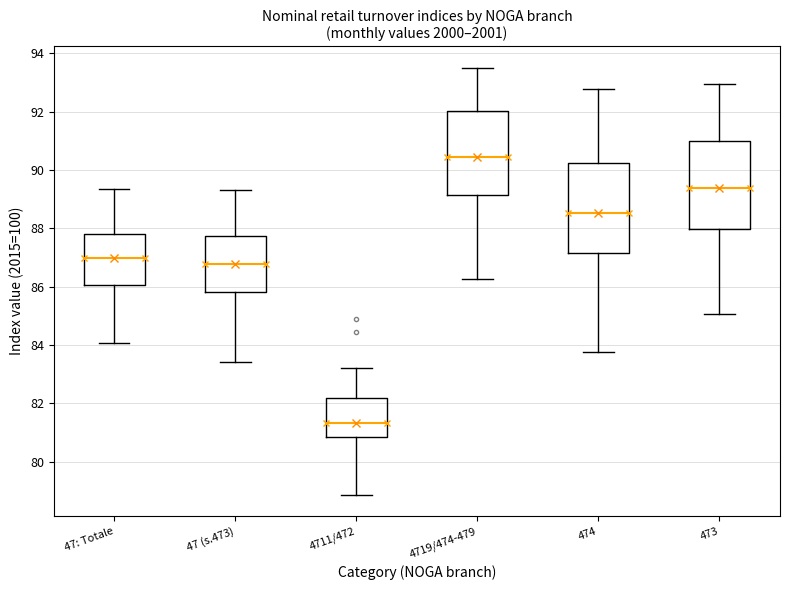

Where does the median line of the box for 47 (s.473) sit on the y-axis? The values are not printed on the chart, so give them approximately, as read against the axis.

86.8